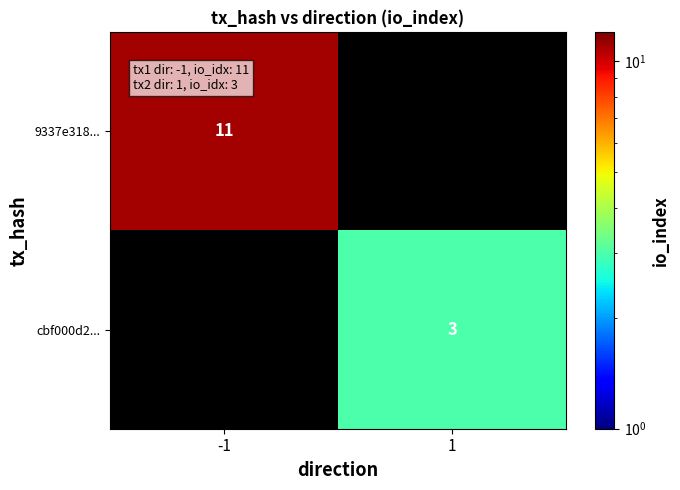

At how many categories does at least one series exceed 2?

2